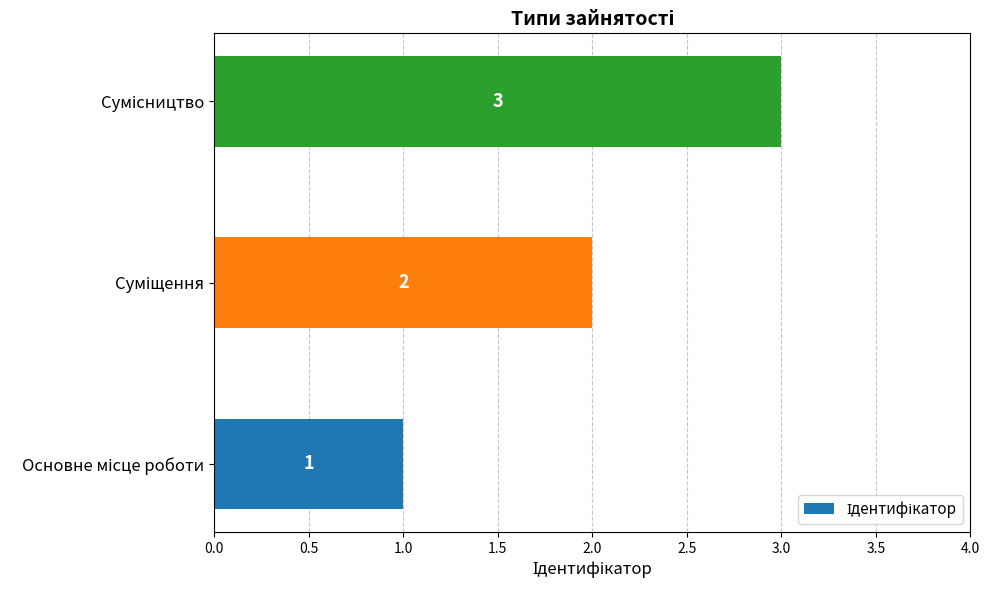

How many categories are shown in the chart?

3